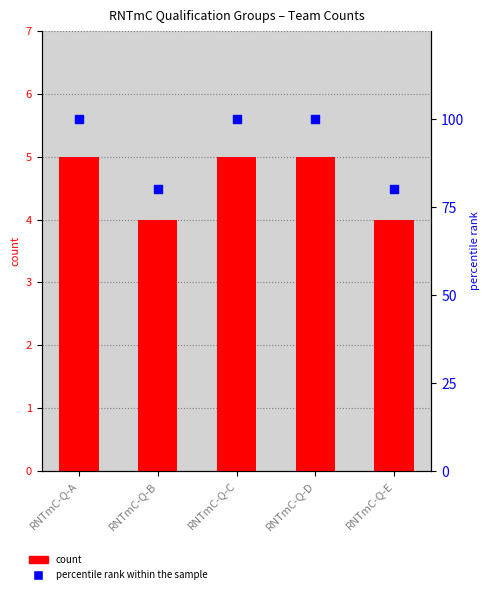

Which series contains the highest Y value?

percentile rank within the sample